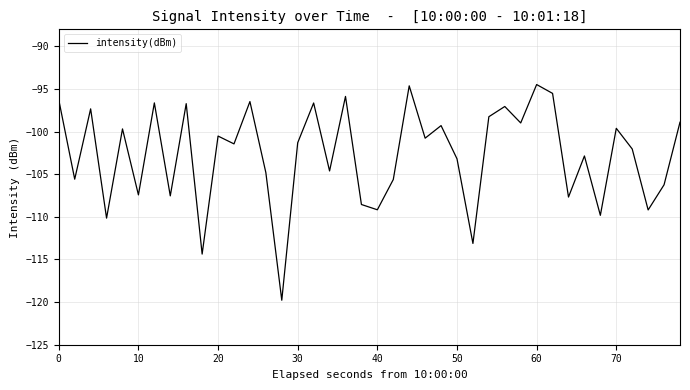

What is the greatest value displayed?

-94.5